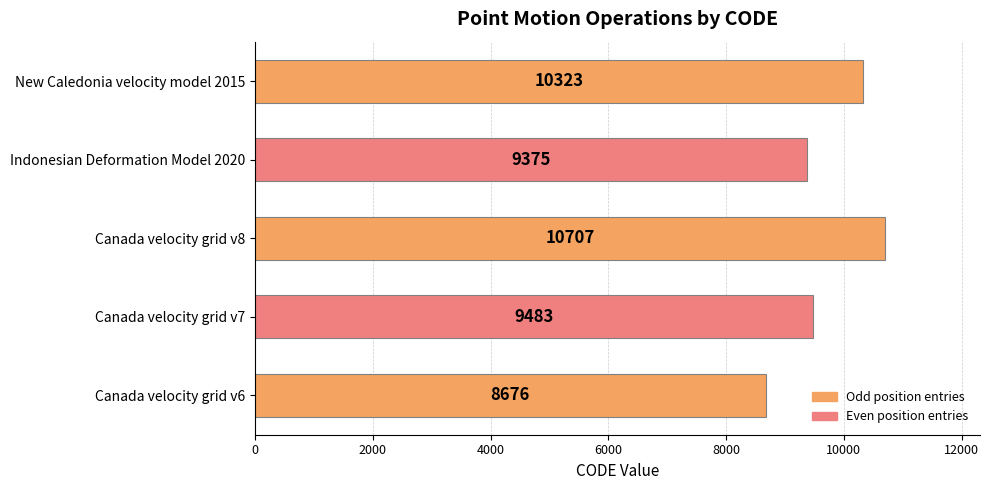

At which category does the chart reach its peak across all series?

Canada velocity grid v8